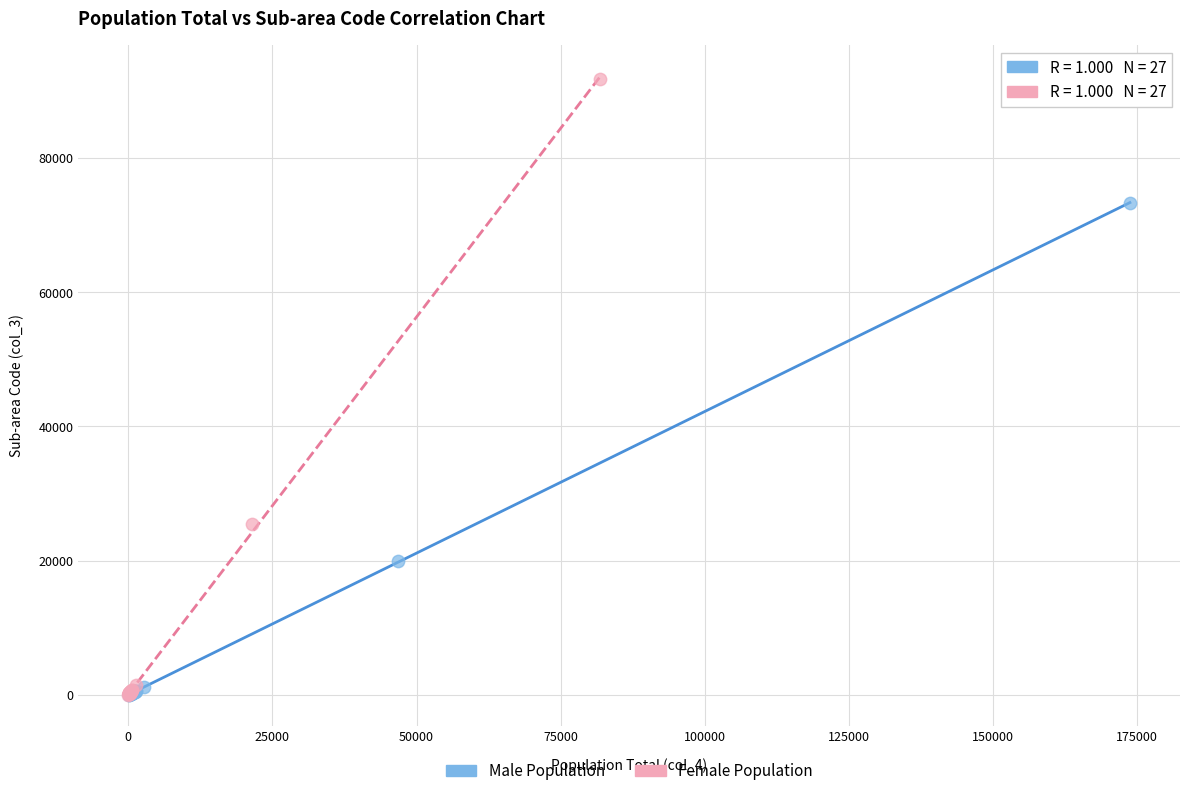

Which series contains the highest Y value?

Female Population